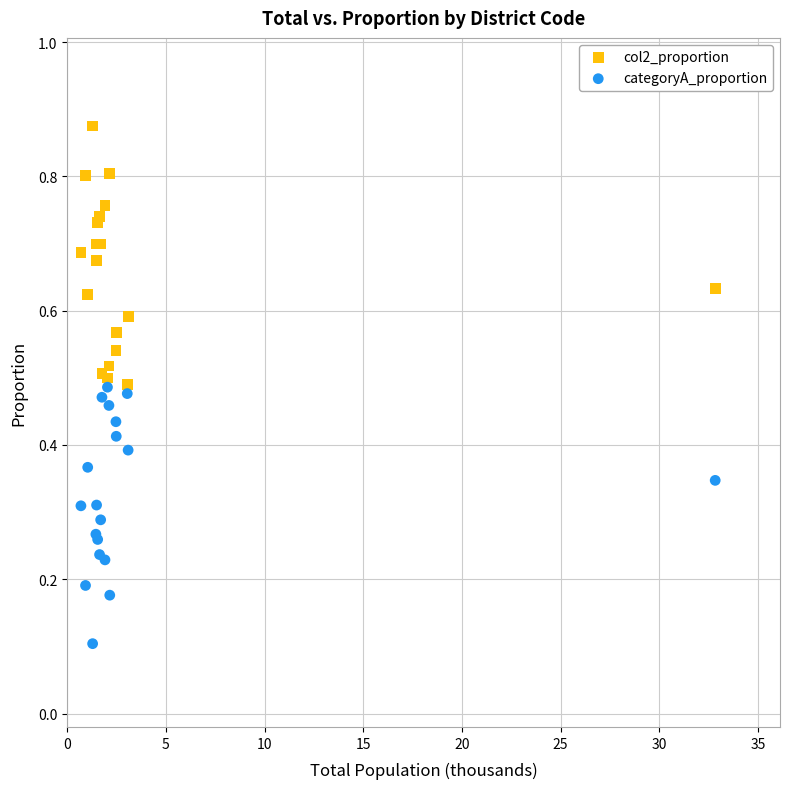

What are all the series names shown in the legend?

col2_proportion, categoryA_proportion